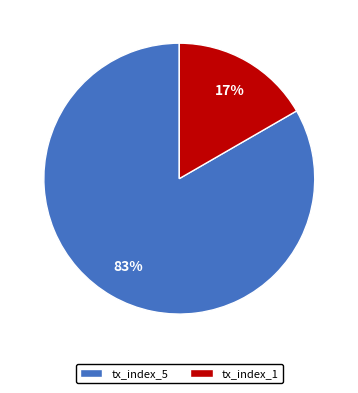

Which slice is the smallest?

tx_index_1